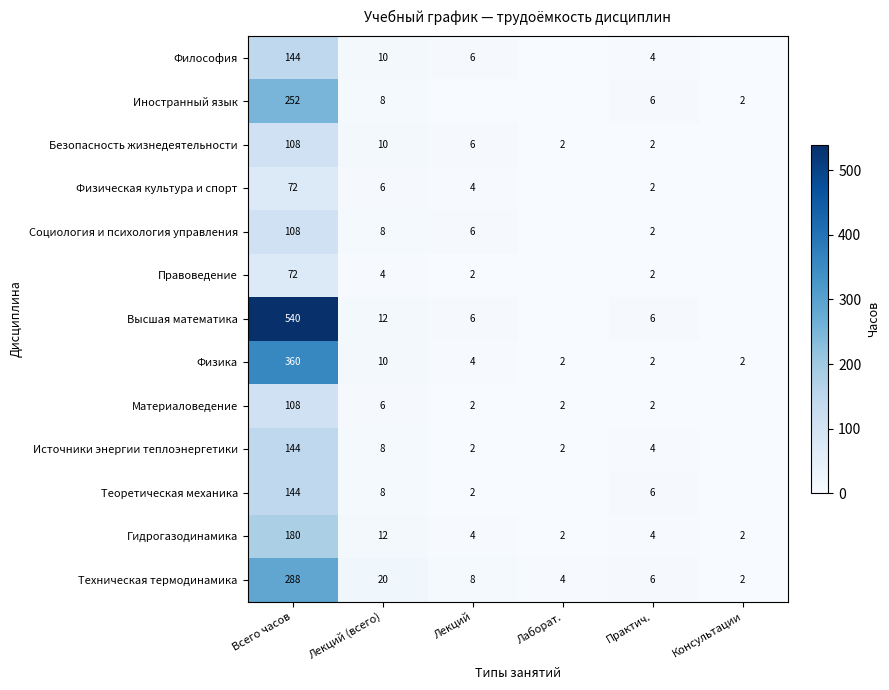

Is it true that Социология и психология управления equals 1 at Лекций?

False